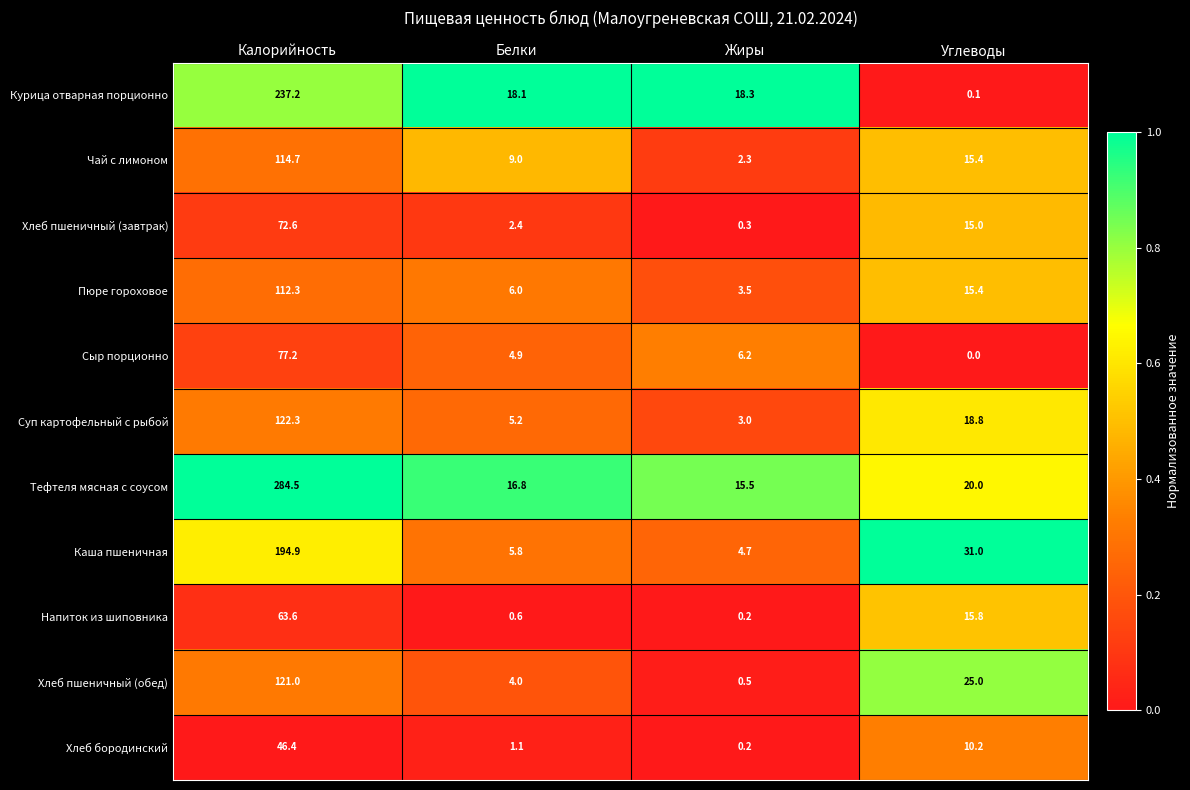

At which label does Хлеб пшеничный (обед) reach its minimum?

Жиры